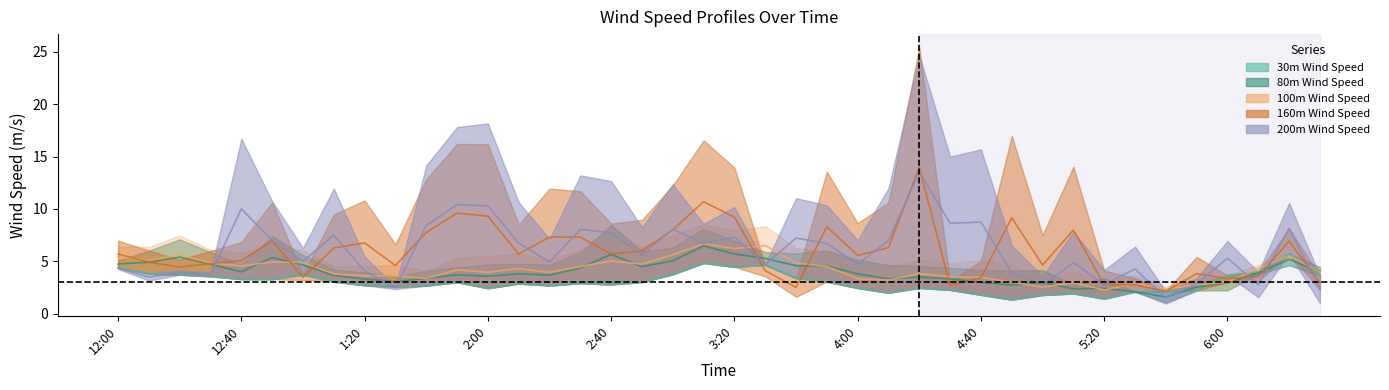

What is the minimum value shown in the chart?

1.3